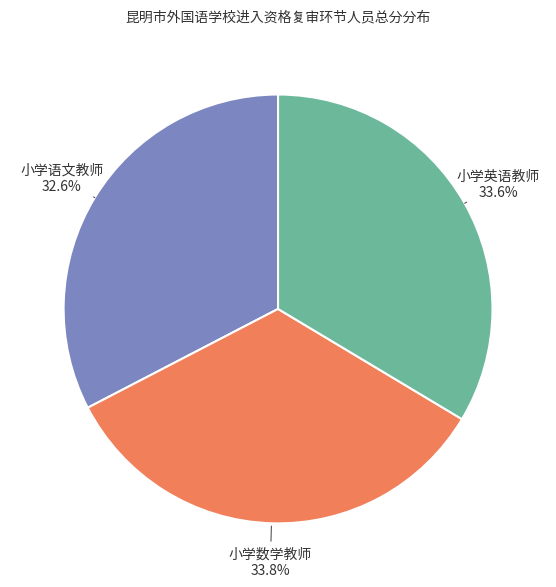

What percentage is the 小学数学教师 slice, to the nearest percent?

34%